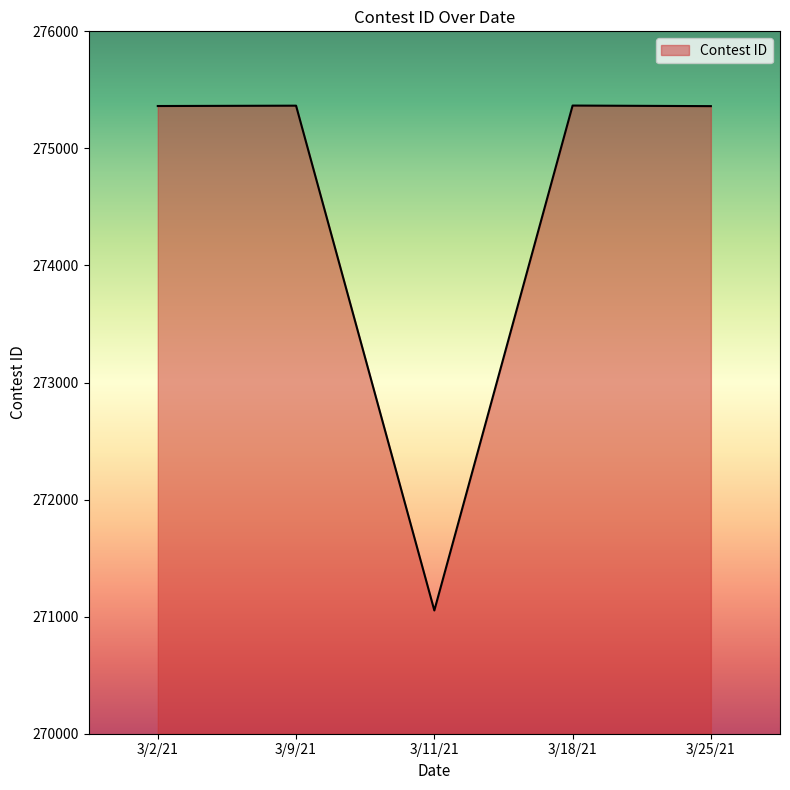

Which has a higher value, 3/9/21 or 3/11/21?

3/9/21